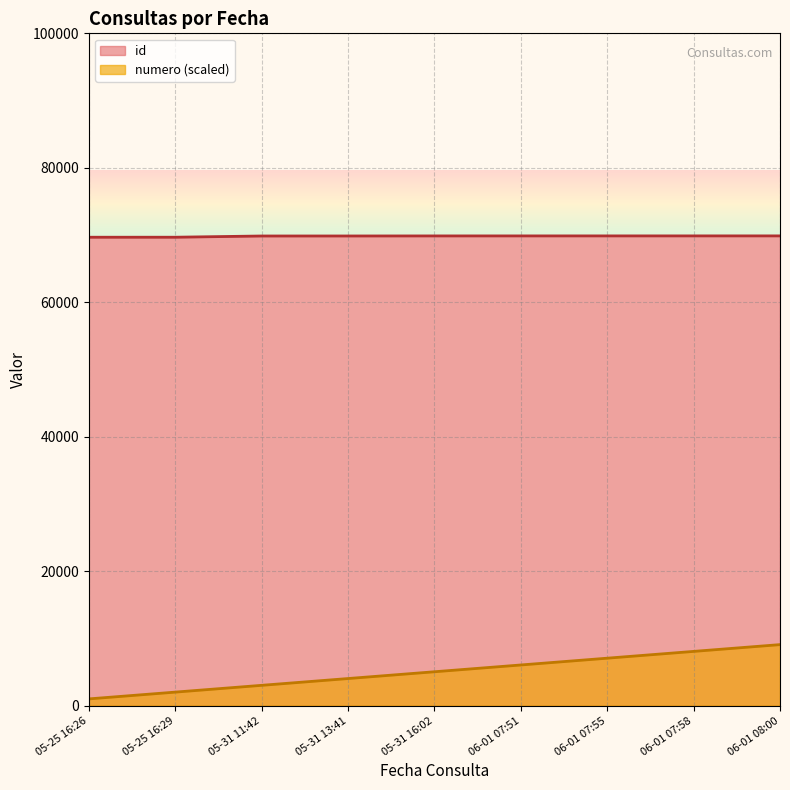

True or false: id and numero intersect in this chart.

False